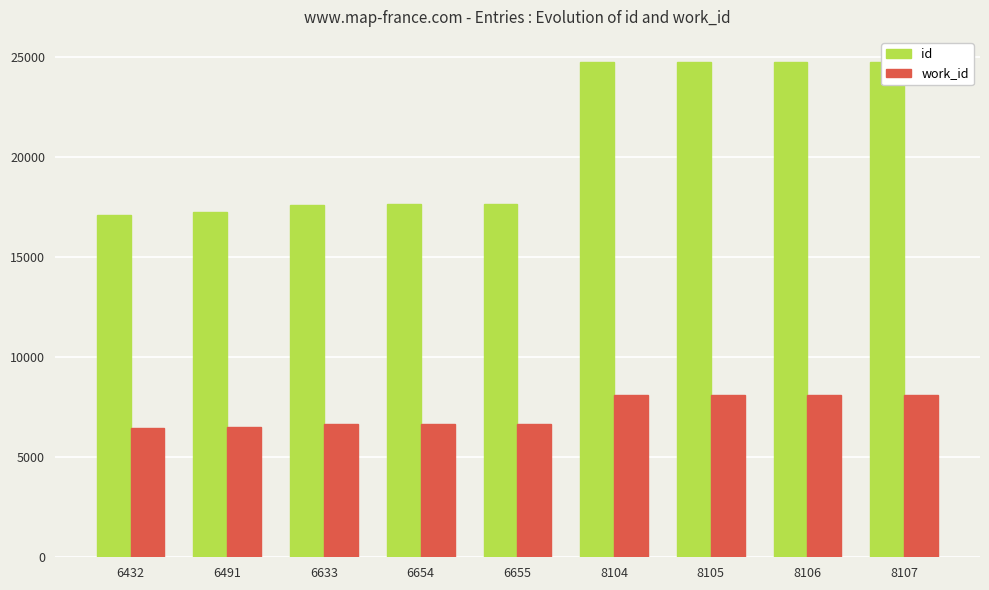

Which has a higher value, 8104 or 8105?

8105